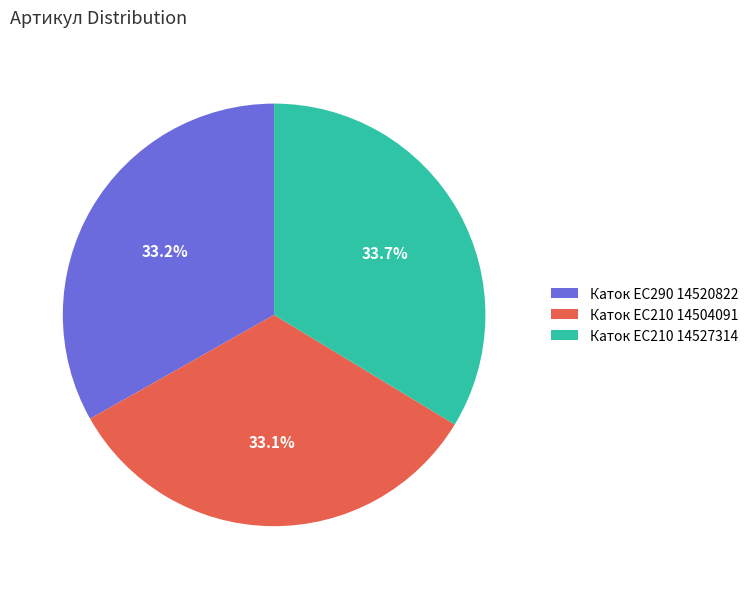

Count the number of slices in the pie.

3